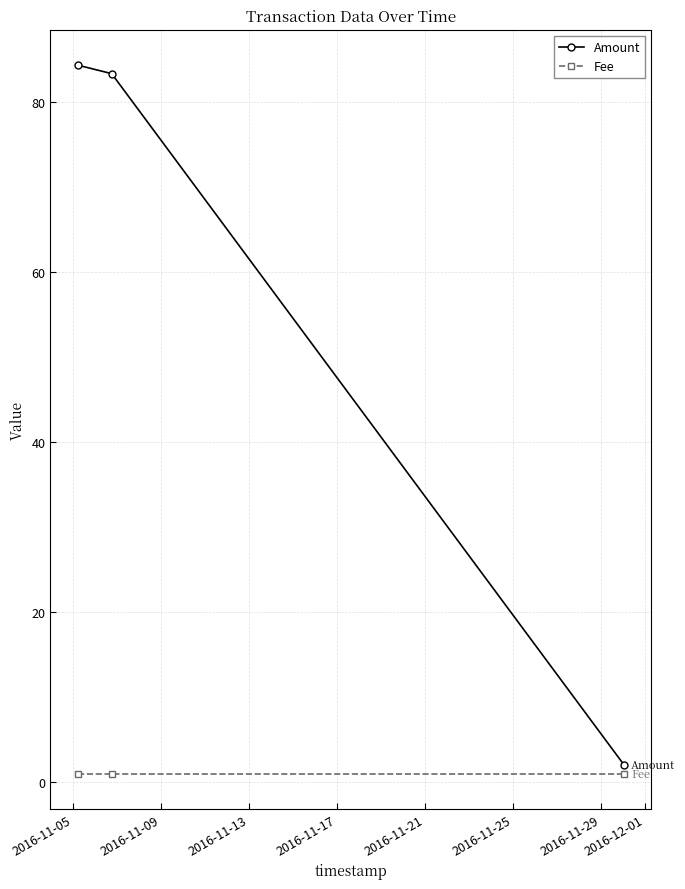

Reading left to right, list all the values displayed in this chart.

Amount: 84.3	83.3	2.0
Fee: 1.0	1.0	1.0